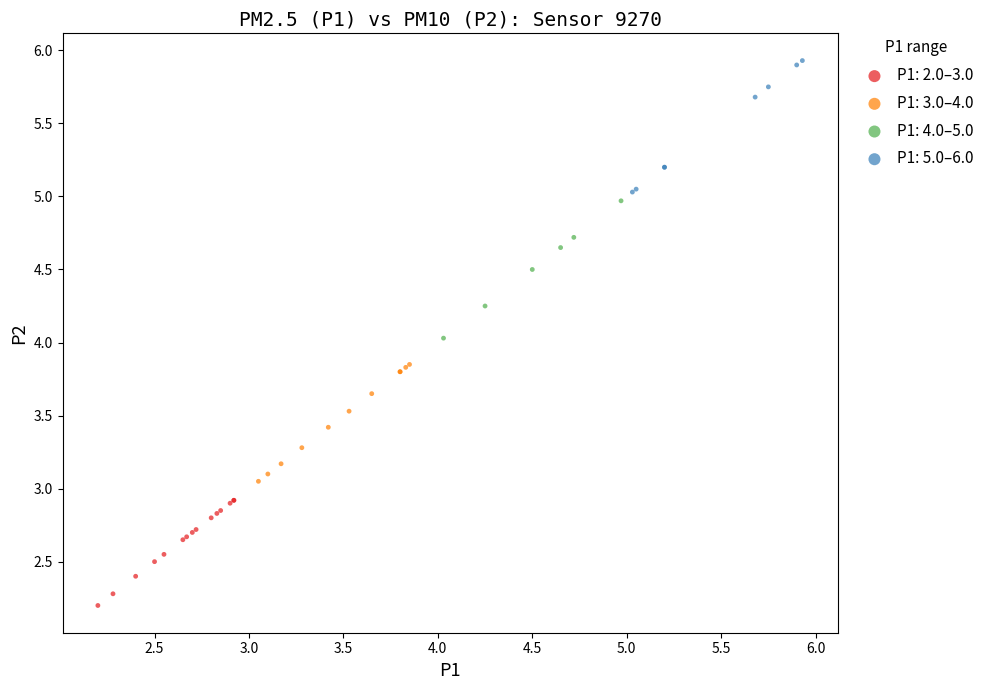

Which series contains the lowest Y value?

P1: 2.0–3.0